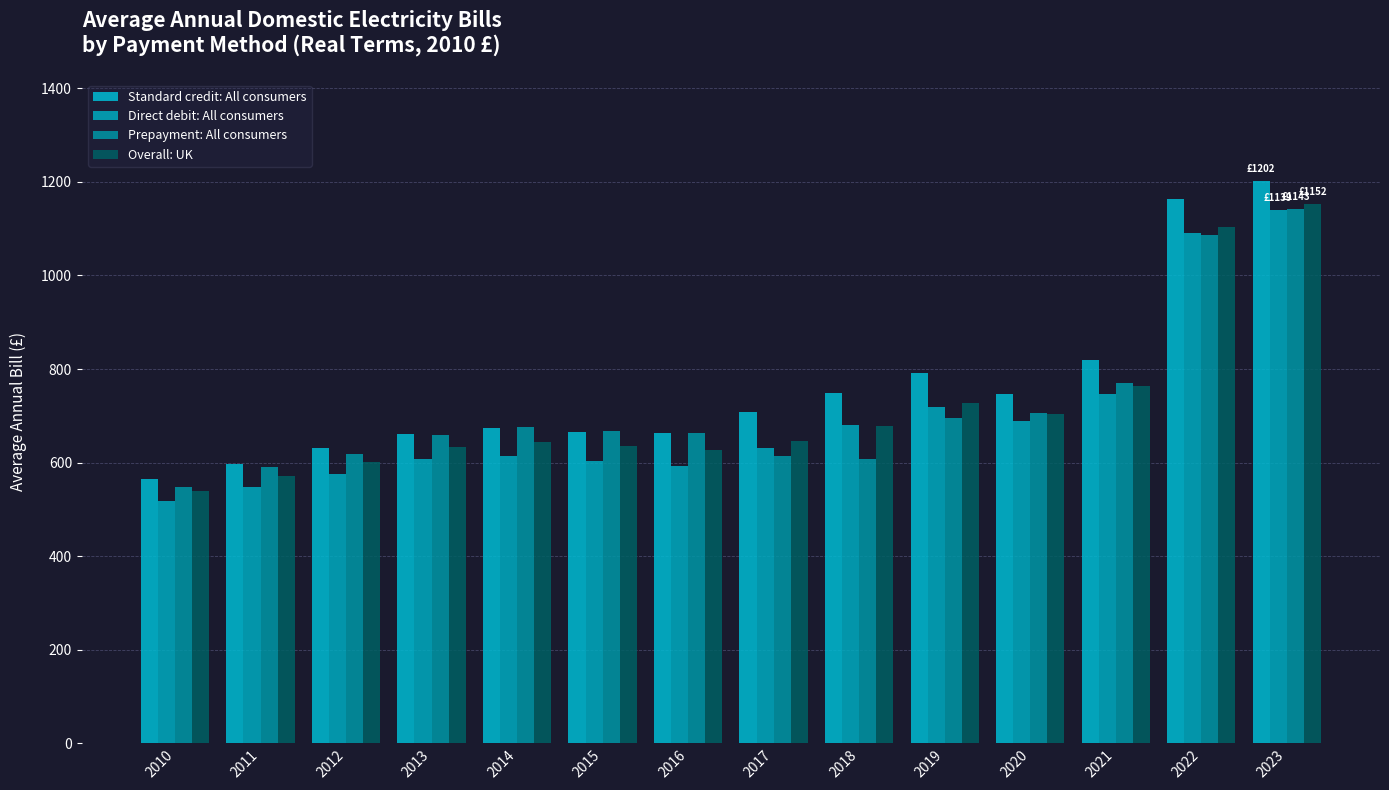

Which series has the largest range (max minus min)?

Standard credit: All consumers